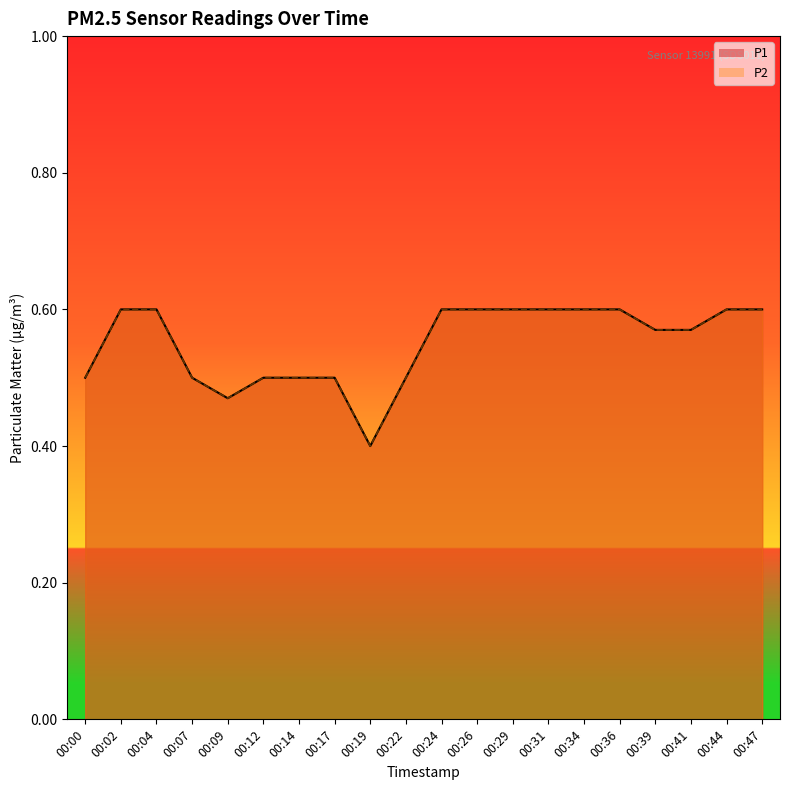

Which category has the highest value across all series?

00:02